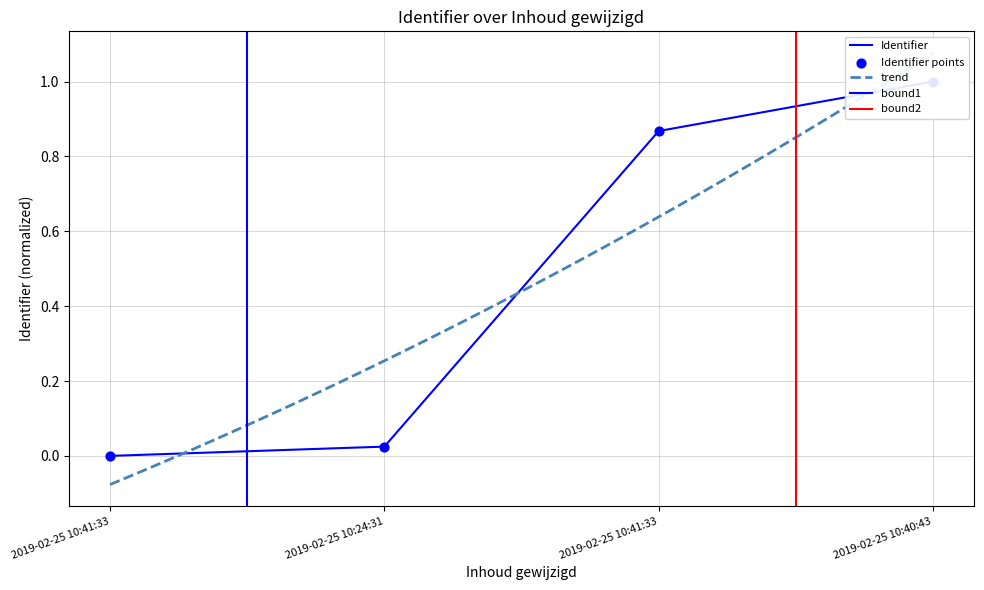

Which has a higher value, 2019-02-25 10:41:33 or 2019-02-25 10:24:31?

2019-02-25 10:41:33